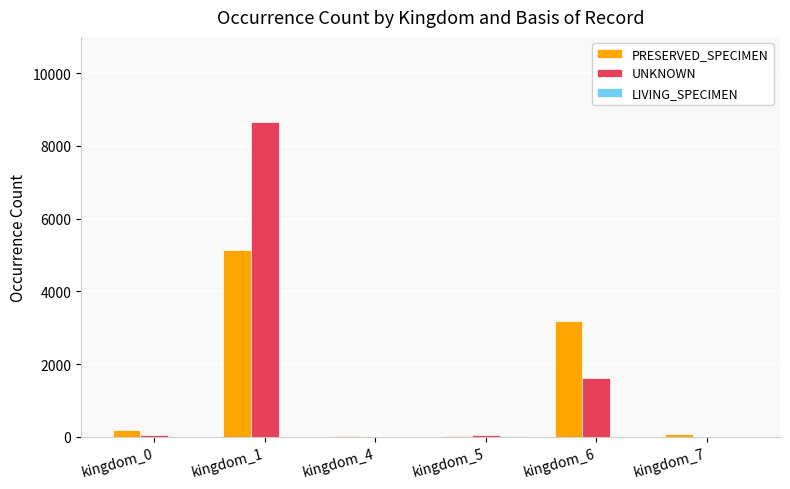

Which label corresponds to the largest value in the chart?

kingdom_1